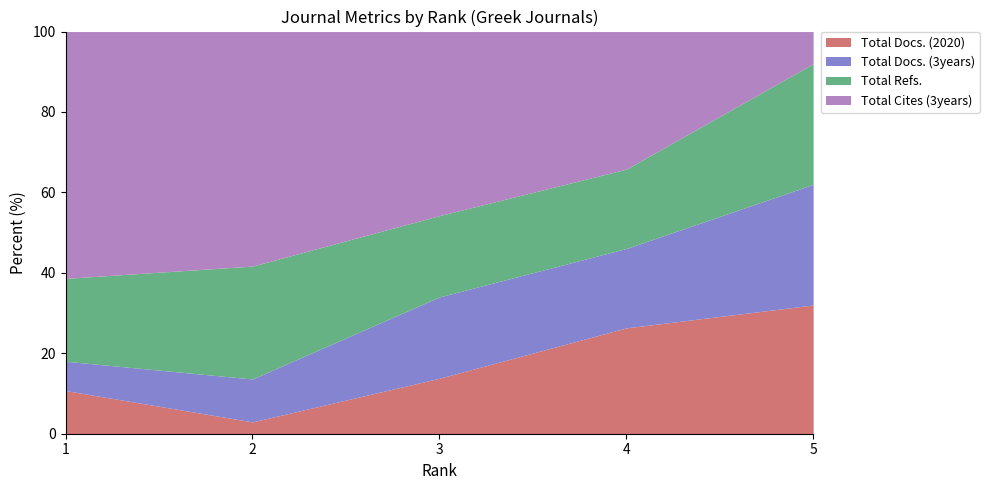

What is the highest value of the Total Docs. (2020) series?

32.0